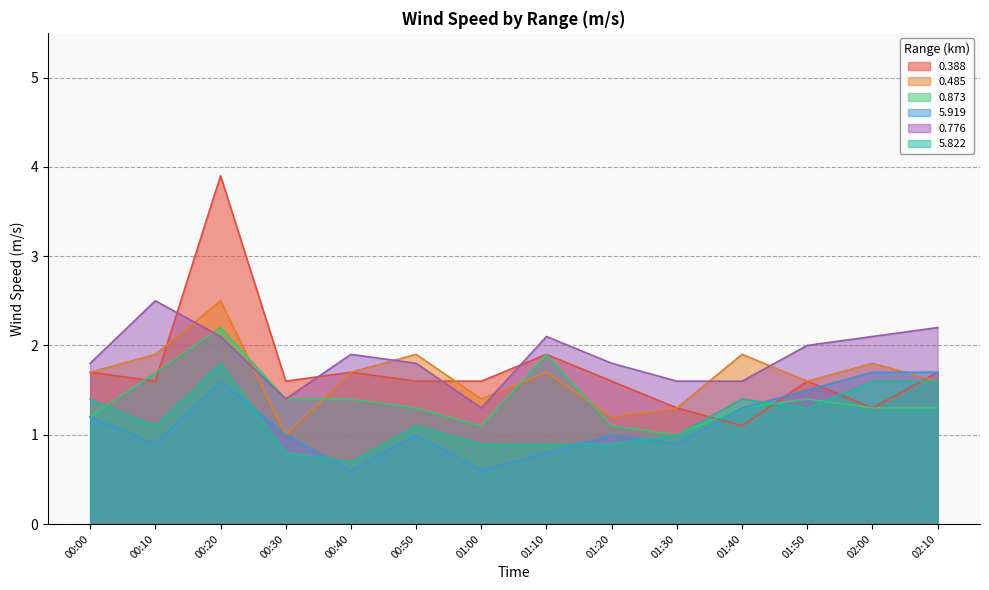

What position from the left is 01:50?

12